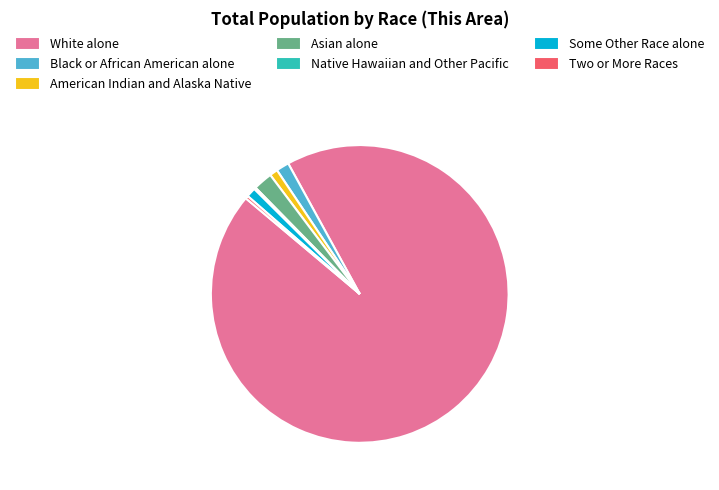

True or false: White alone accounts for 94% of the total.

True